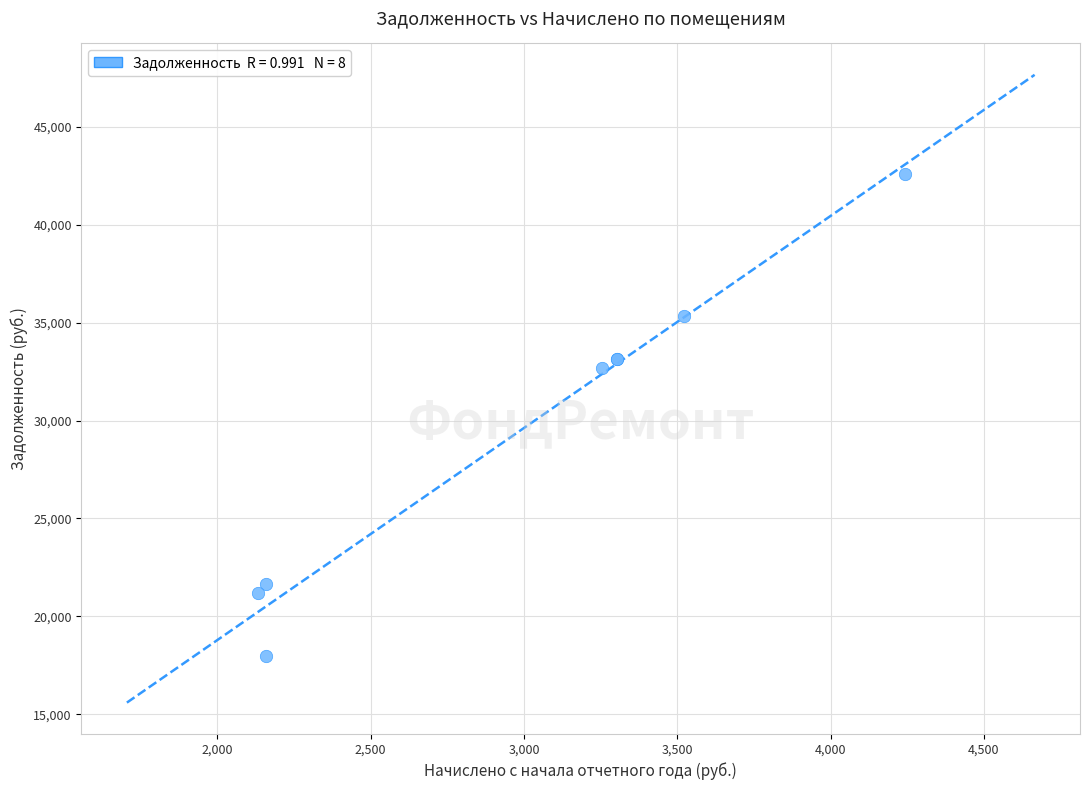

What Y value in the scatter plot is closest to 30265?

32678.7